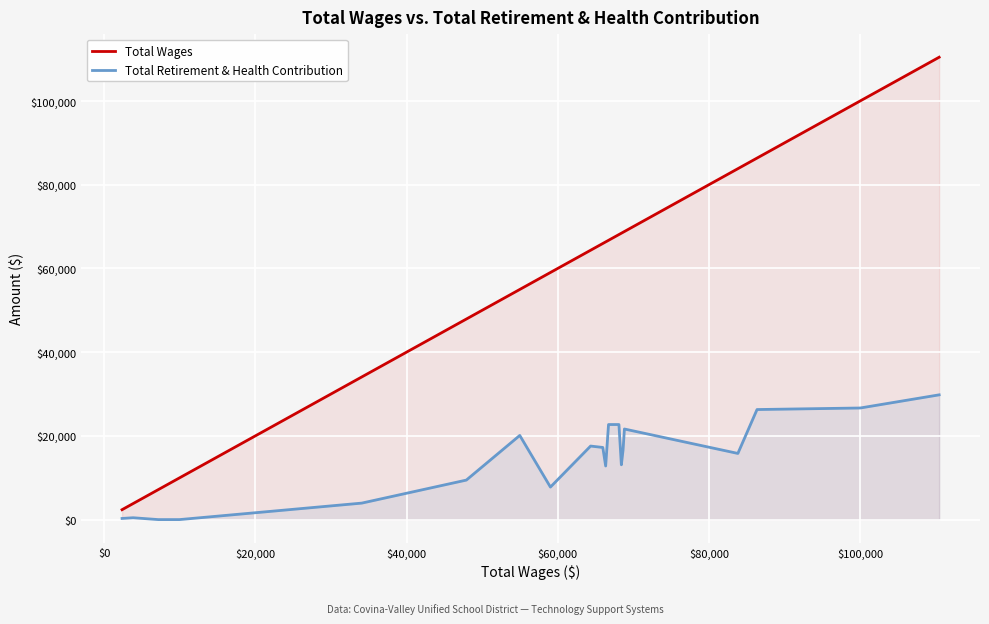

What is the highest value of the Total Retirement & Health Contribution series?

29804